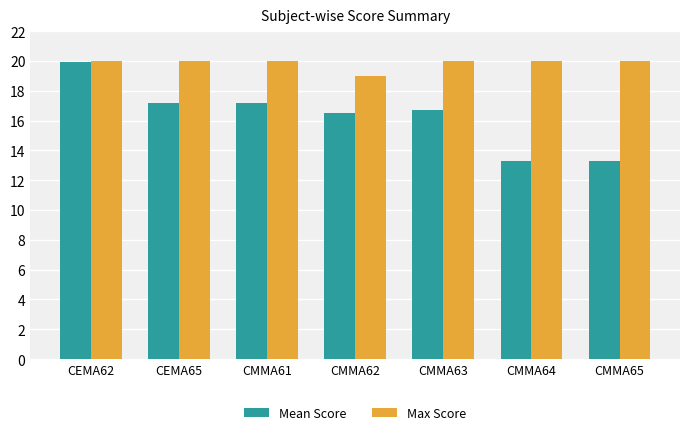

How many categories are shown in the chart?

7